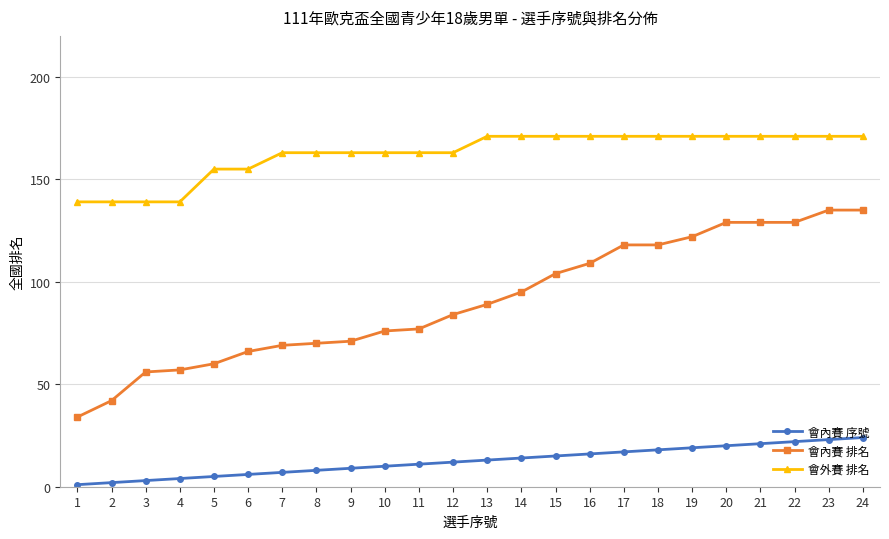

True or false: 會內賽 序號 and 會外賽 排名 cross at least once.

False